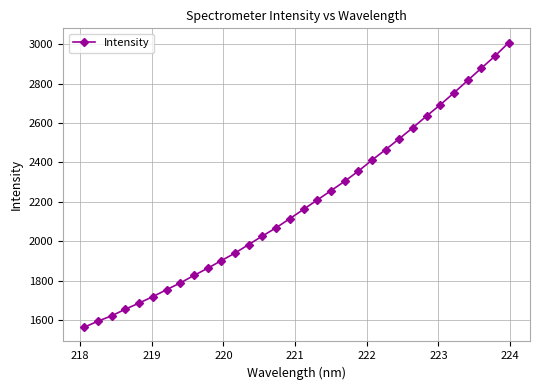

What is the value of the 10th point from the left?

1862.0